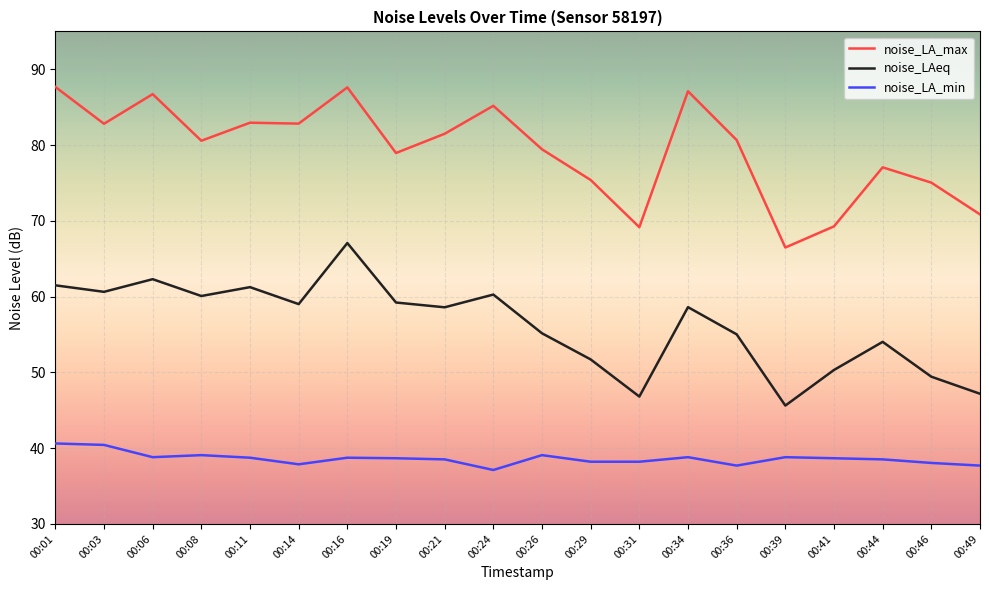

List the series in order of their overall mean, highest first.

noise_LA_max, noise_LAeq, noise_LA_min